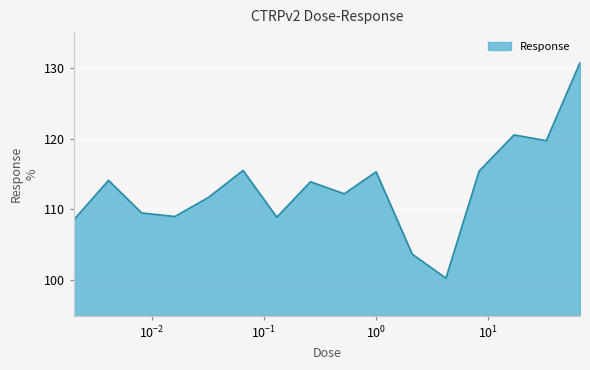

What is the difference between the maximum and minimum values?

30.4